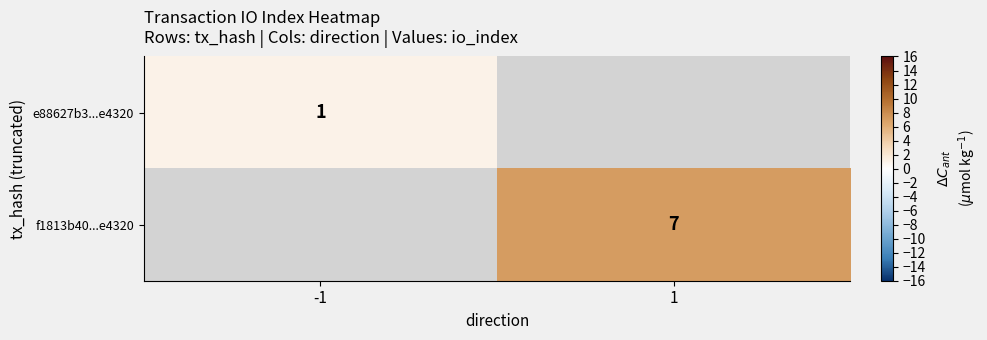

The value of e88627b3...e4320 at -1 is 1. True or false?

True